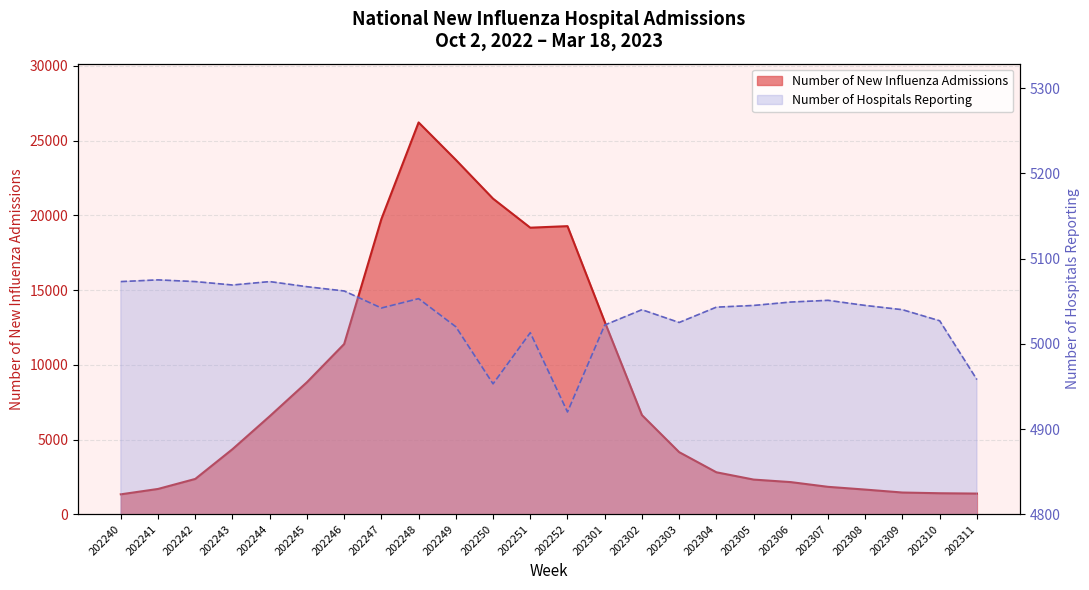

At which label does Number of Hospitals Reporting first exceed 5045?

202240